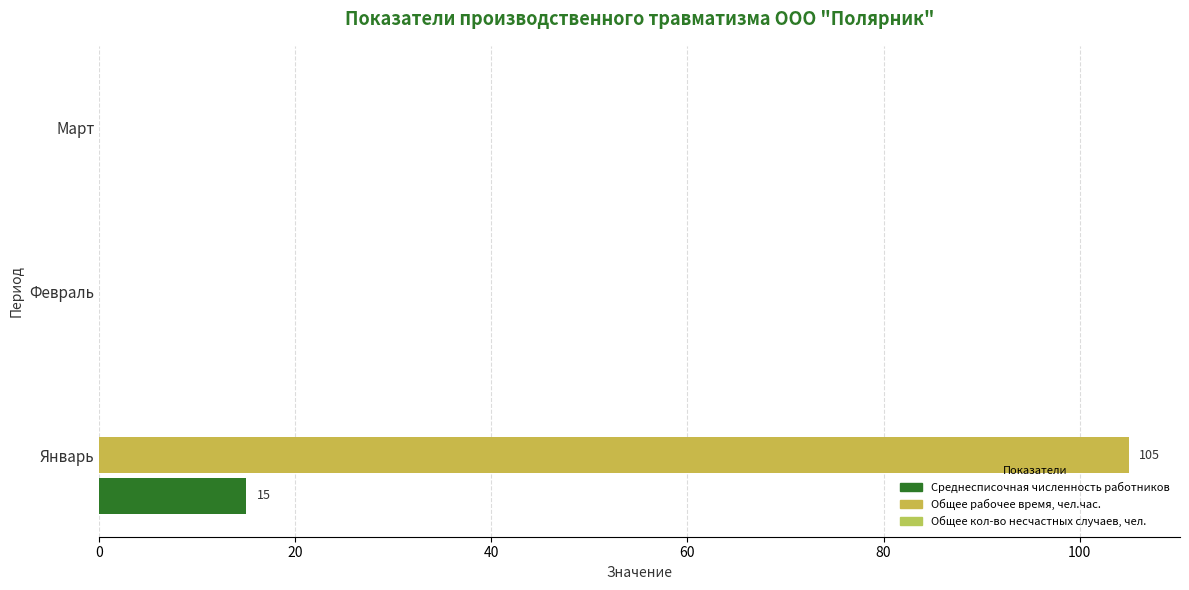

How many distinct data groups are displayed?

2